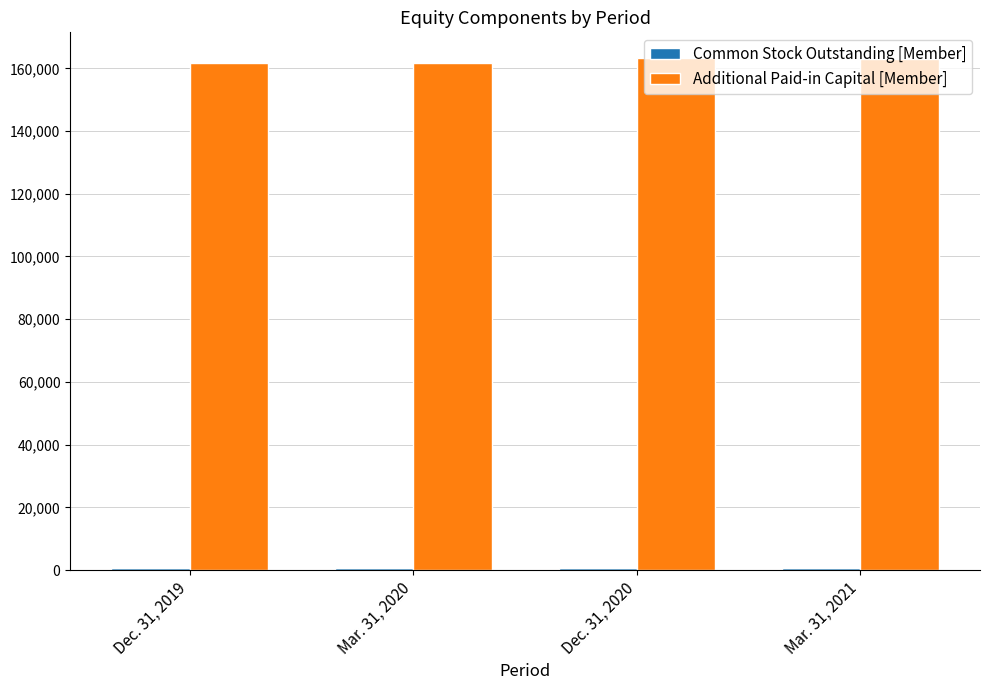

At how many categories does at least one series exceed 136840?

4